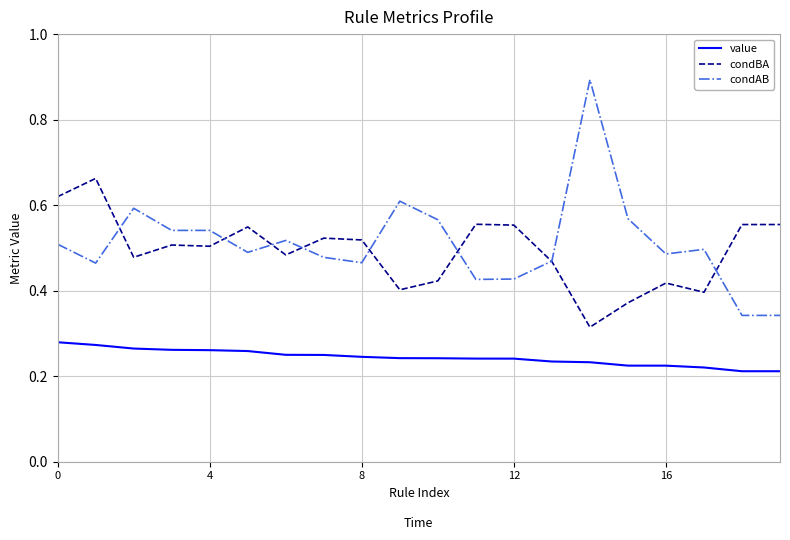

True or false: value and condAB cross at least once.

False